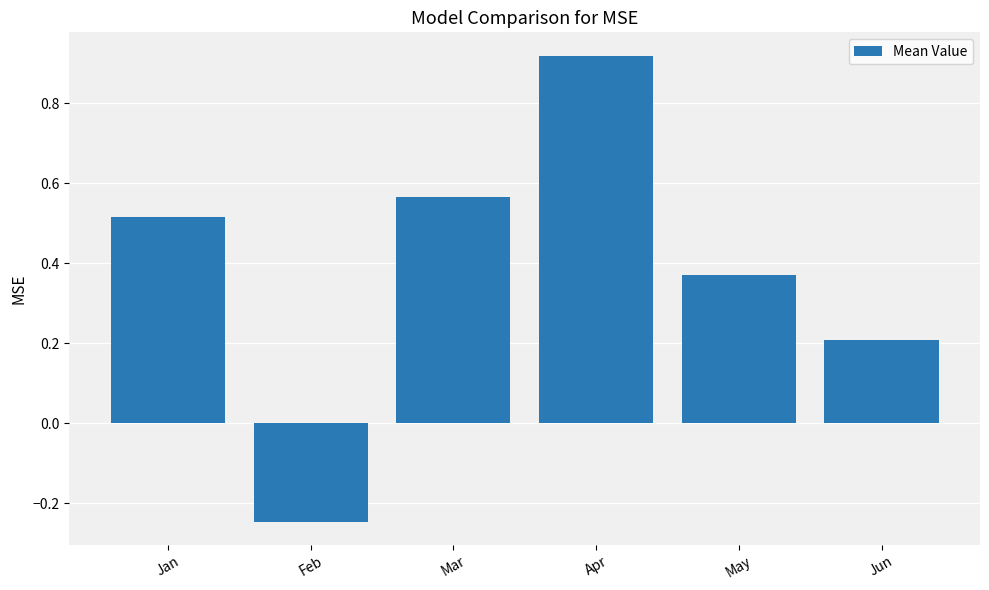

Is it true that the value at Jun is 0.2?

True